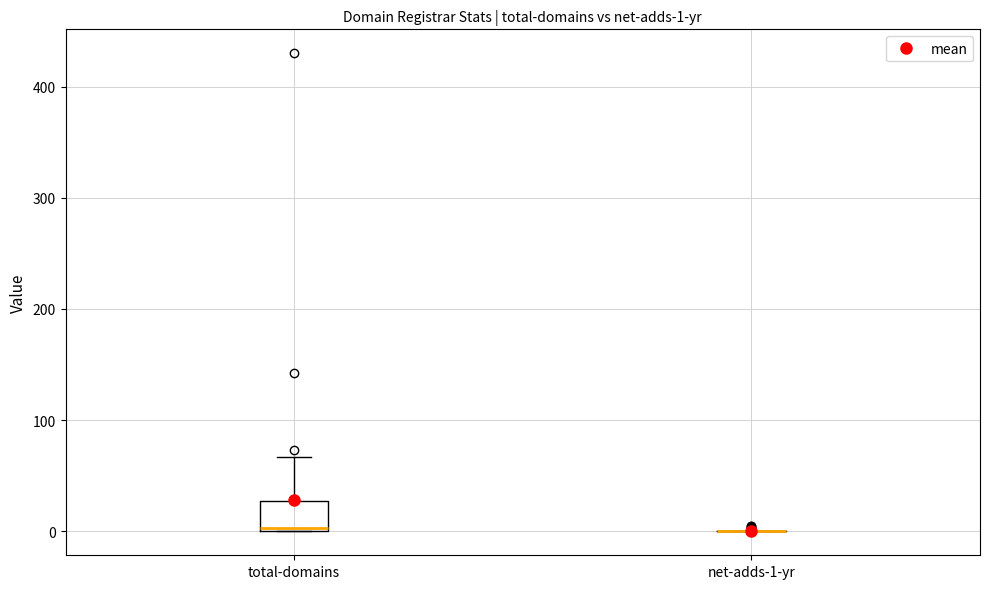

Comparing the boxes themselves (not the whiskers), which one is the tallest?

total-domains